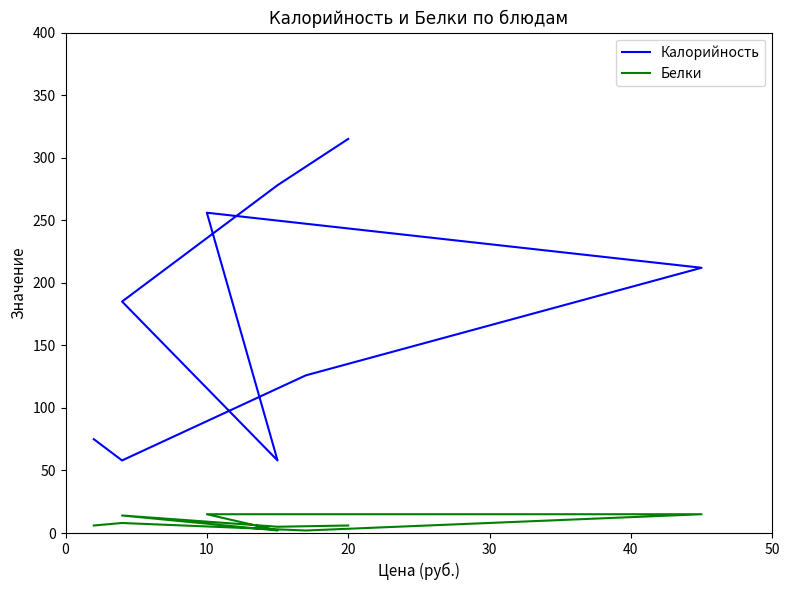

Is the value of Калорийность at 0 greater than the value of Белки at 30?

Yes